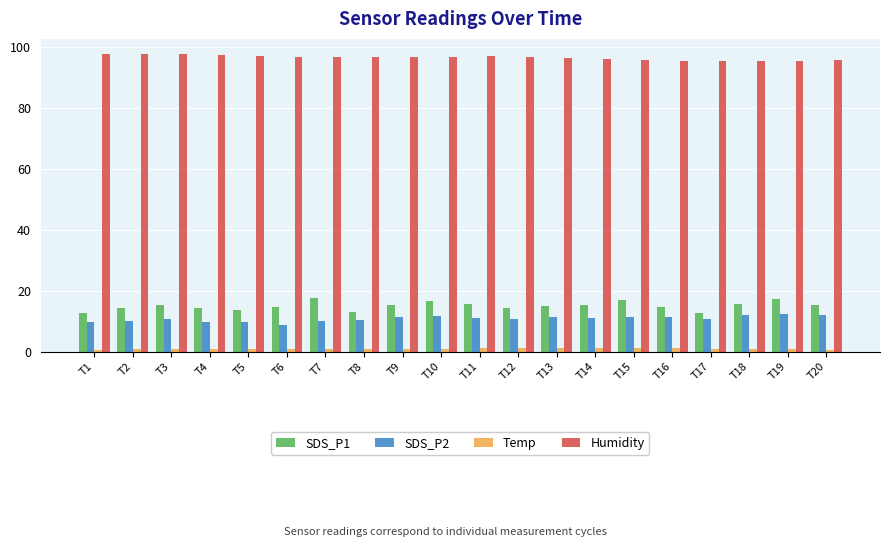

The SDS_P2 series shows 11.5 at T15. True or false?

True